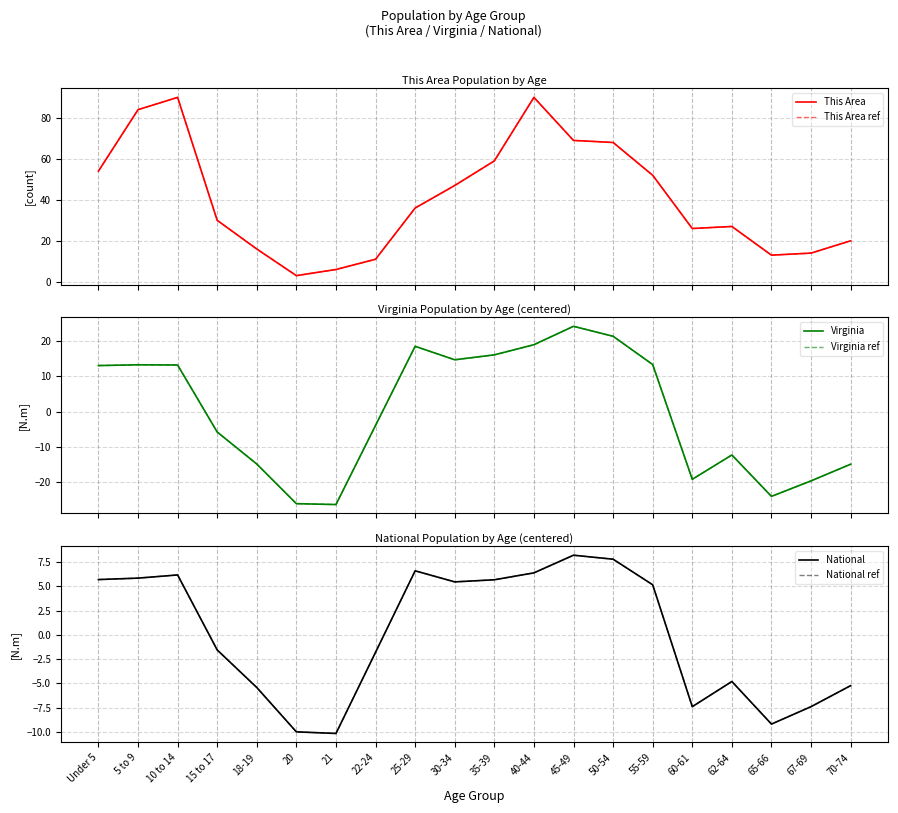

Between Under 5 and 20, which series saw the biggest shift?

This Area